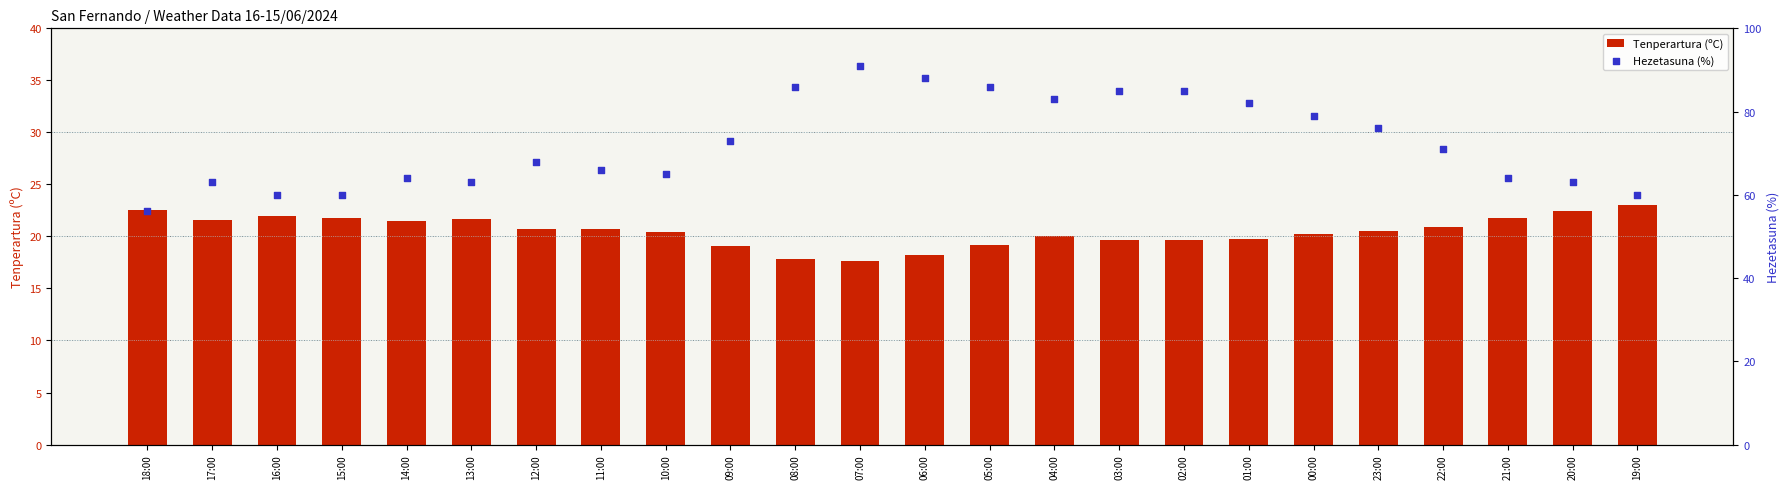

Which series has the largest Y range (max minus min)?

Hezetasuna (%)